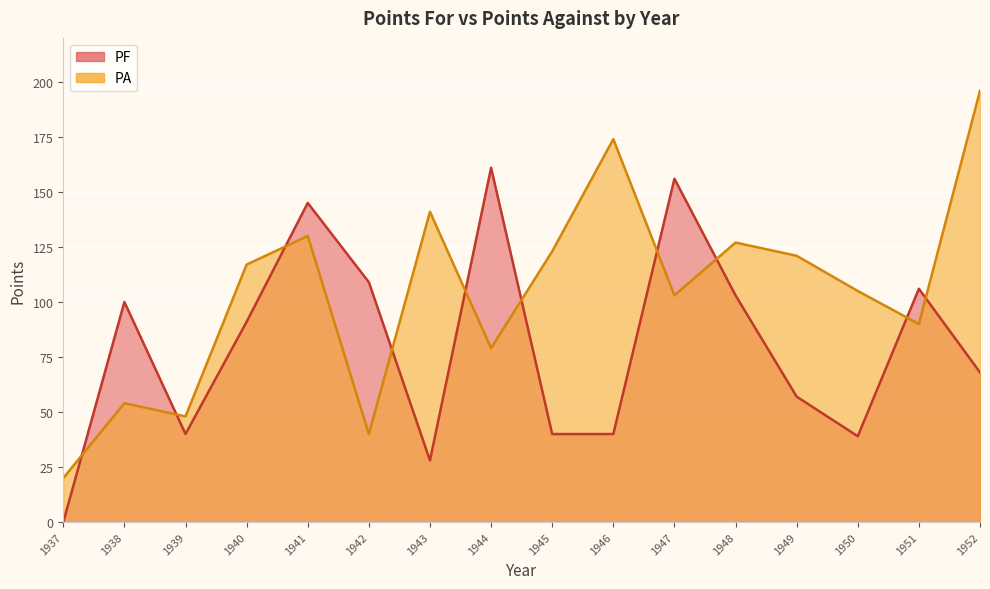

What is the difference between the PA values at 1944 and 1941?

51